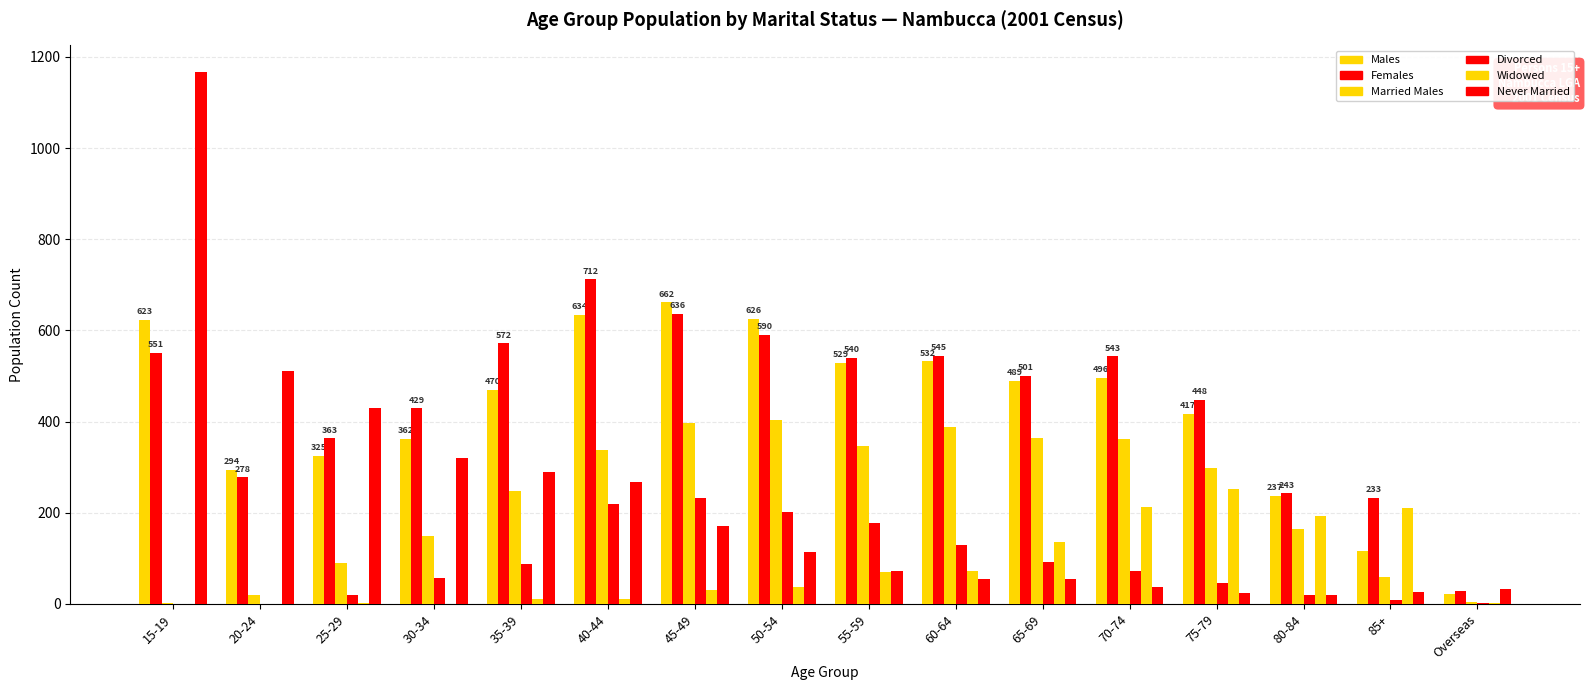

What is the difference between the Divorced values at 85+ and 45-49?

224